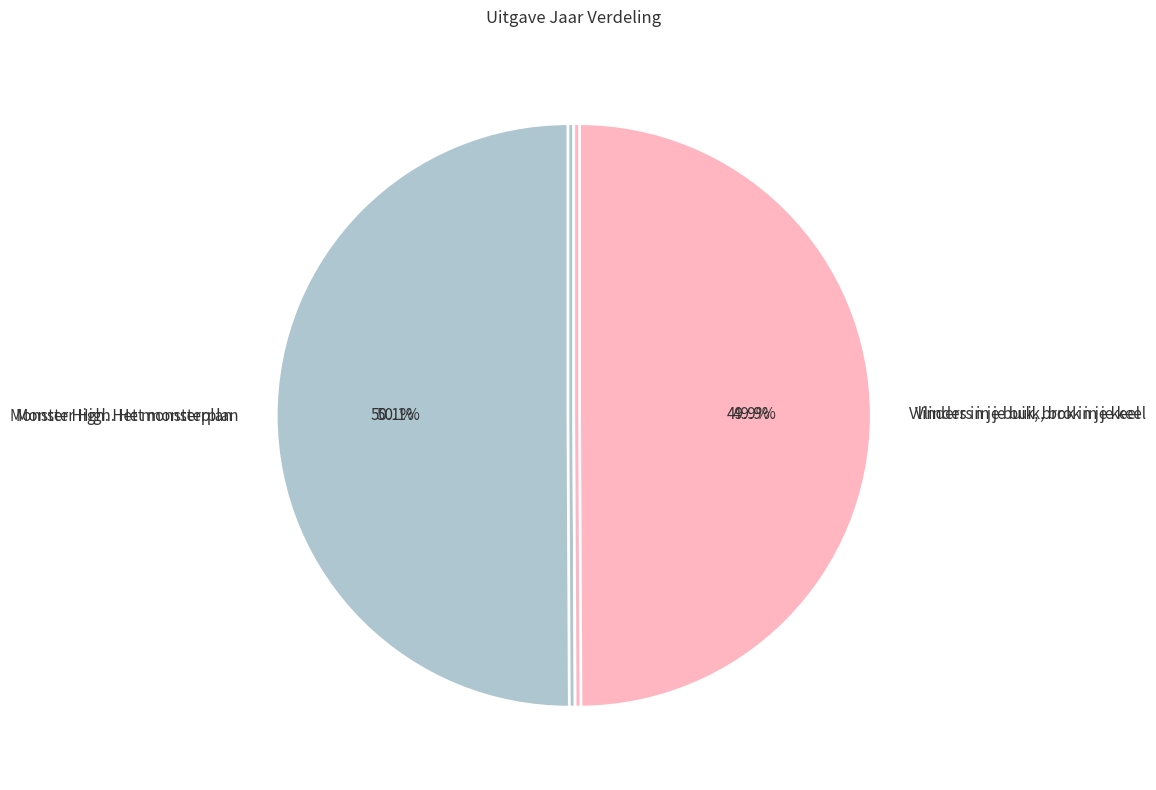

To the nearest percent, what is the combined percentage of Monster High. Het monsterplan and Vlinders in je buik, brok in je keel?

100%